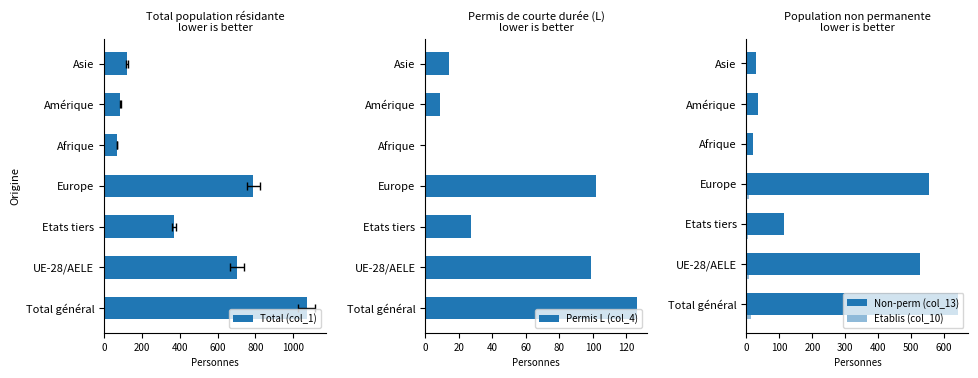

What is the highest value of the Permis L (col_4) series?

126